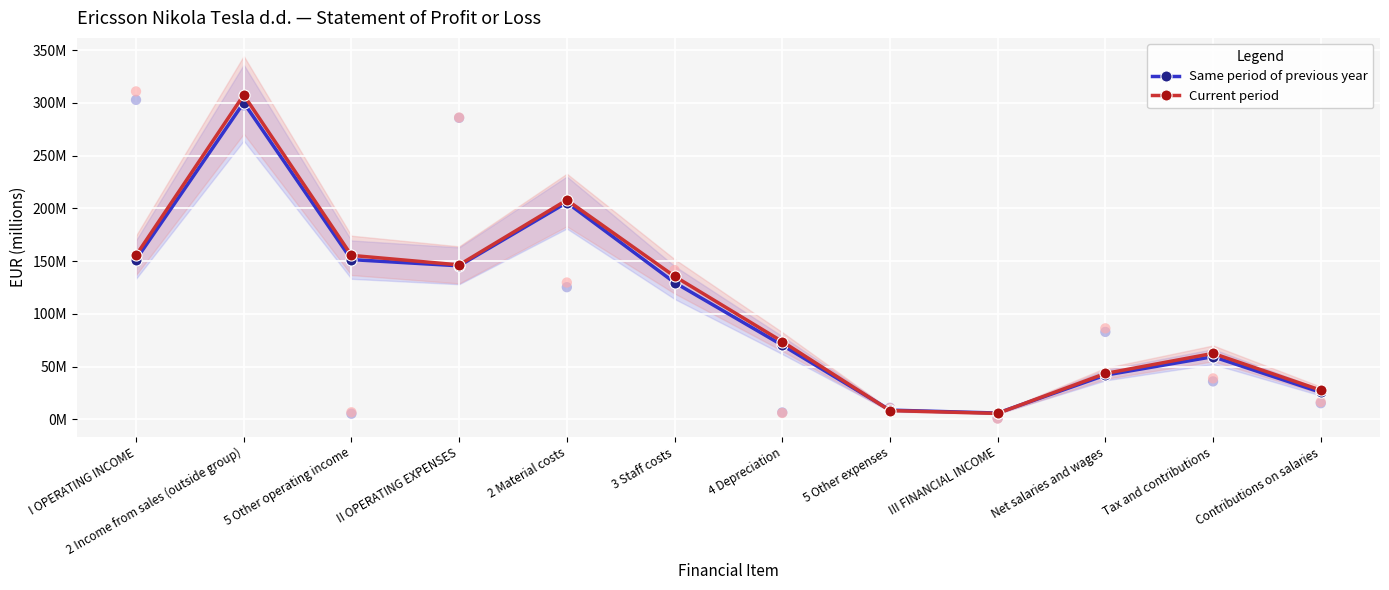

Which series has the widest spread of Y values?

Current period